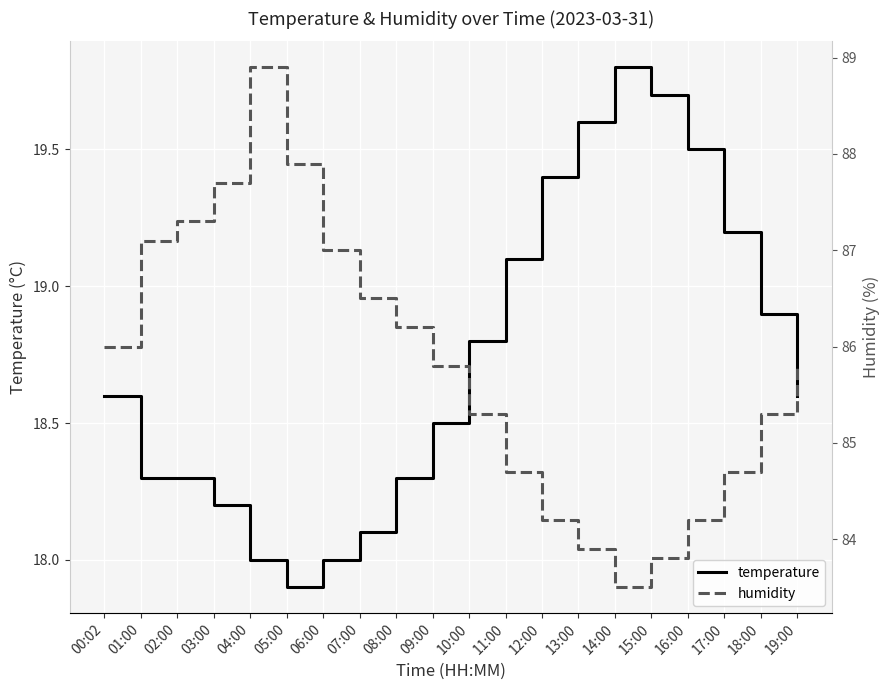

True or false: humidity and temperature intersect in this chart.

False